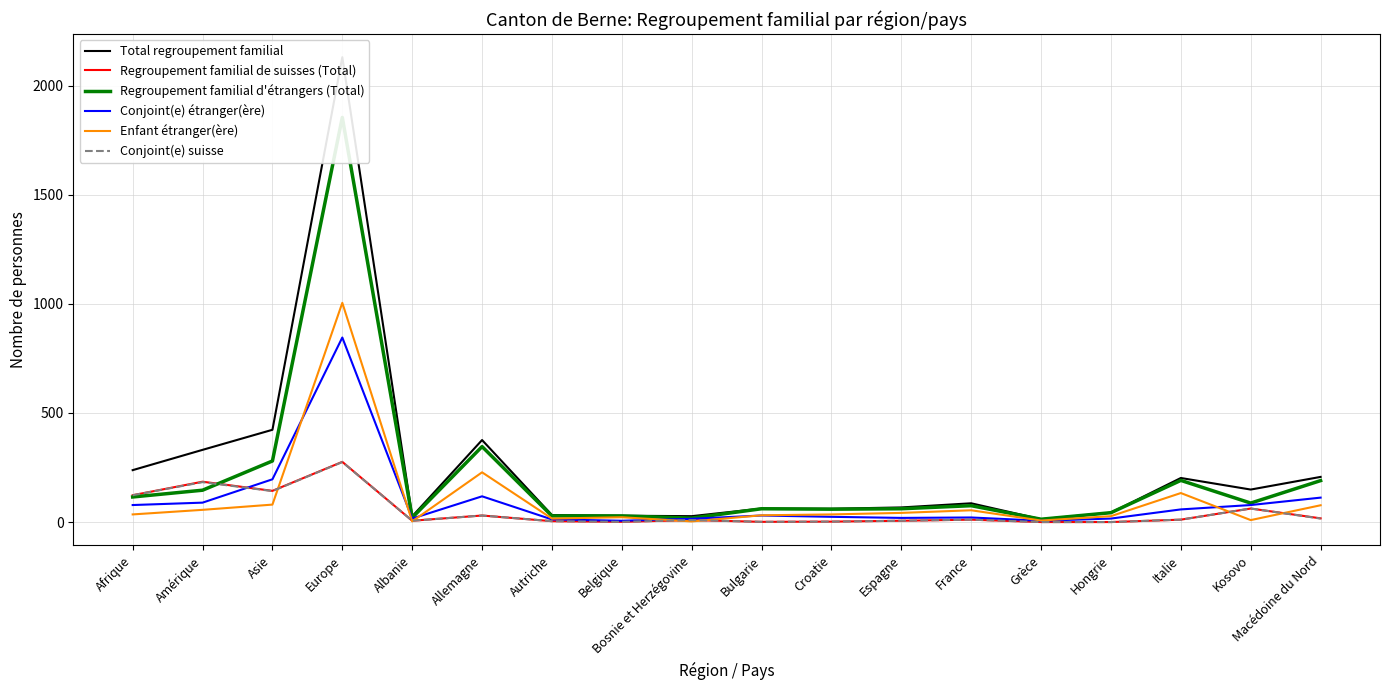

At which label is Conjoint(e) étranger(ère) closest to 426?

Asie